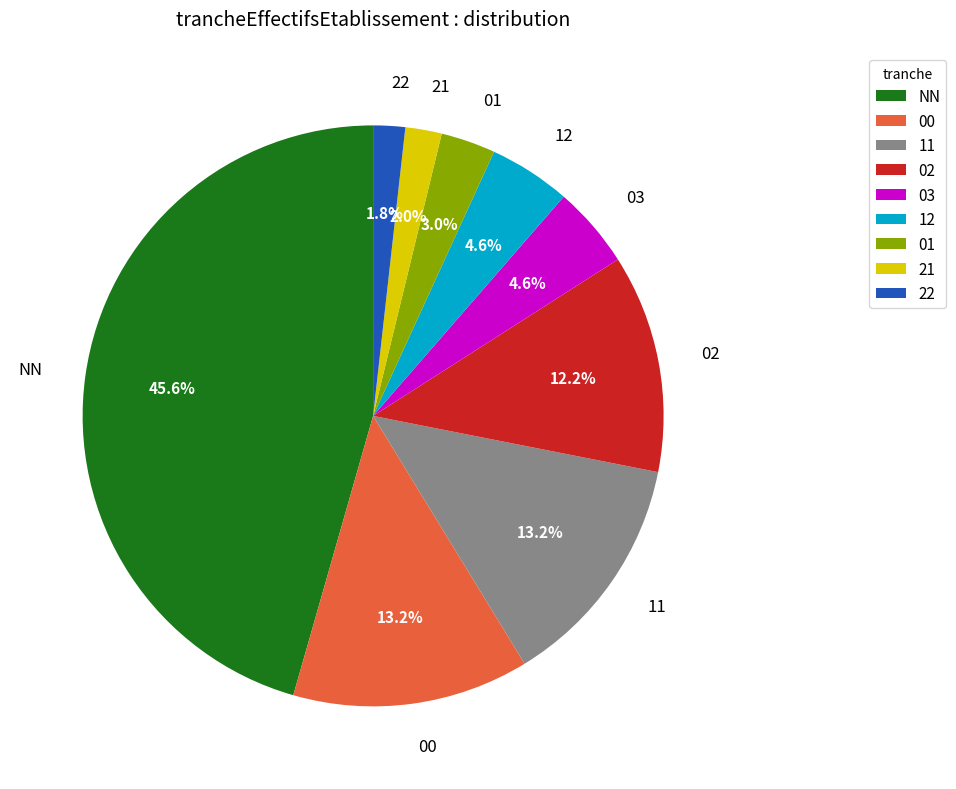

What is the total percentage of 00 and 21?

15.2%